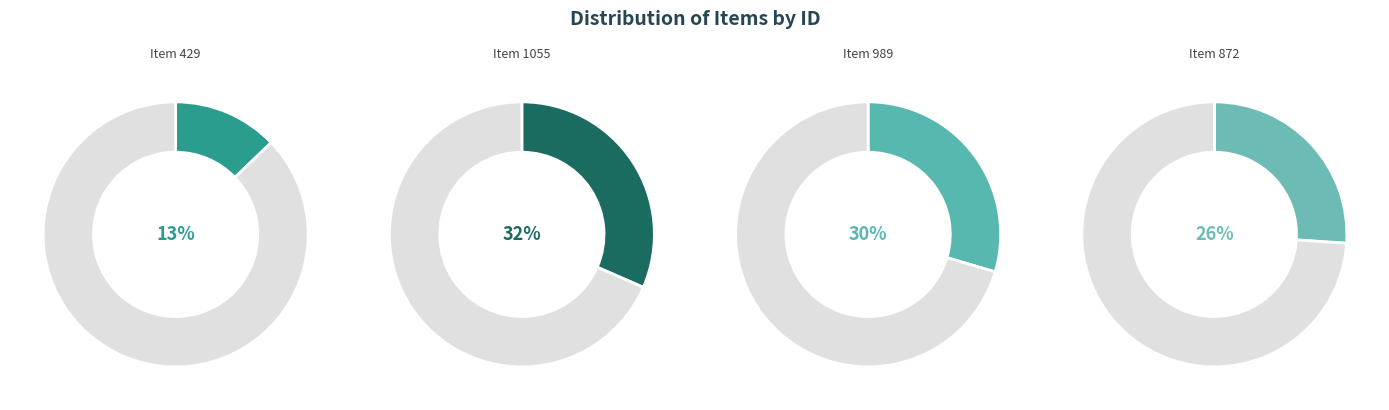

How many segments does this pie chart have?

4